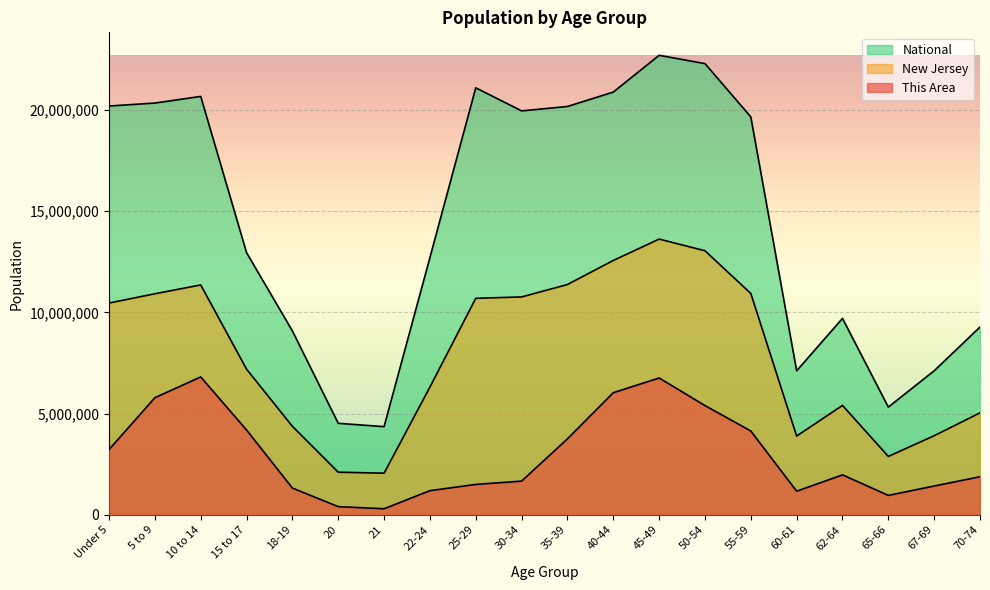

What position from the left is 35-39?

11